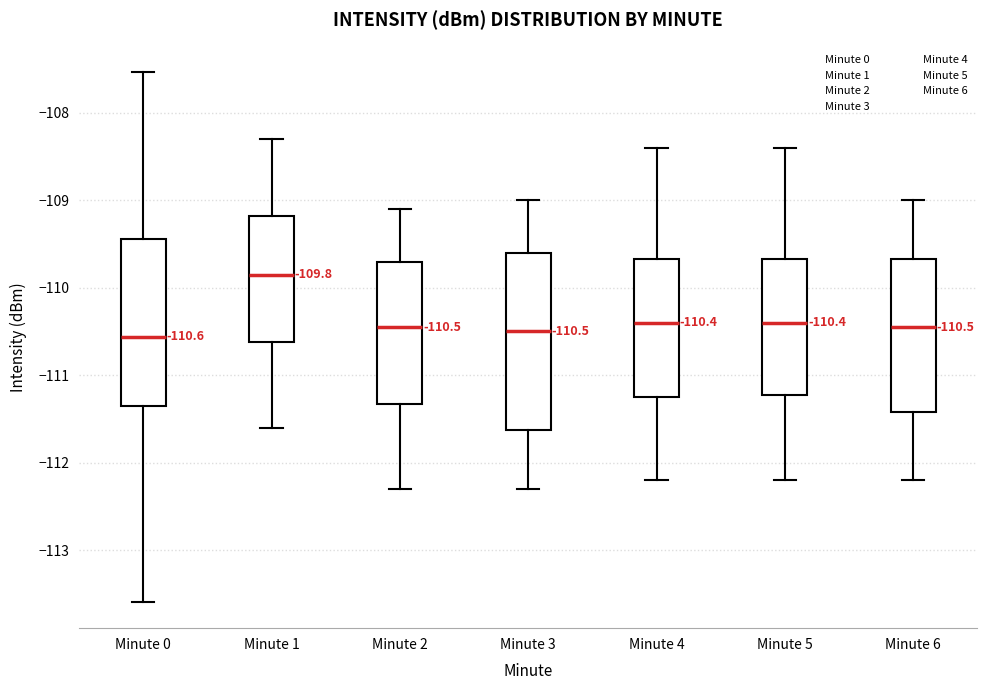

Which box has the highest median line?

Minute 1